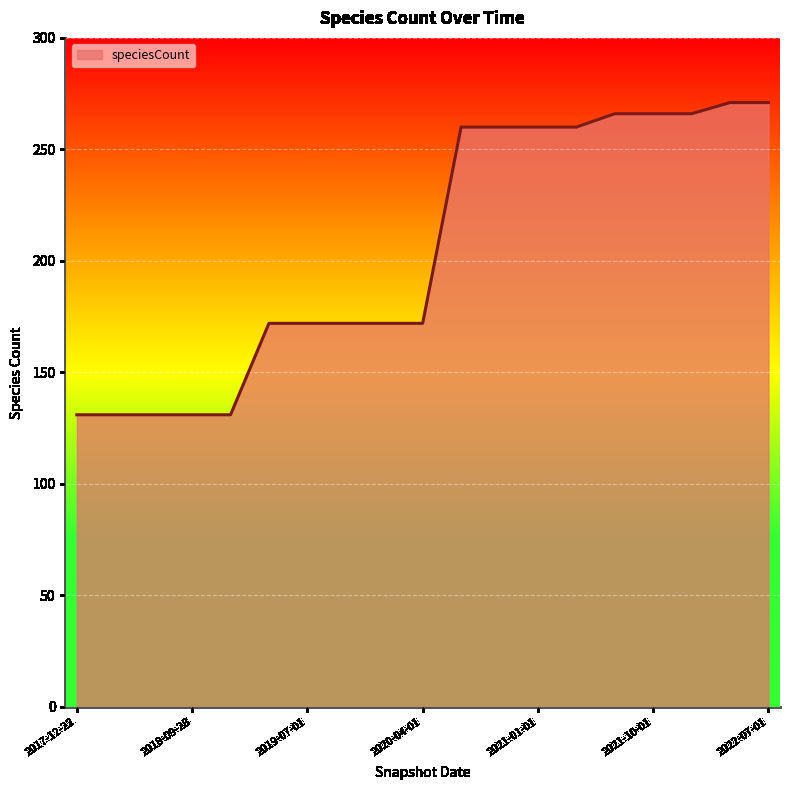

What is the maximum value shown in the chart?

271